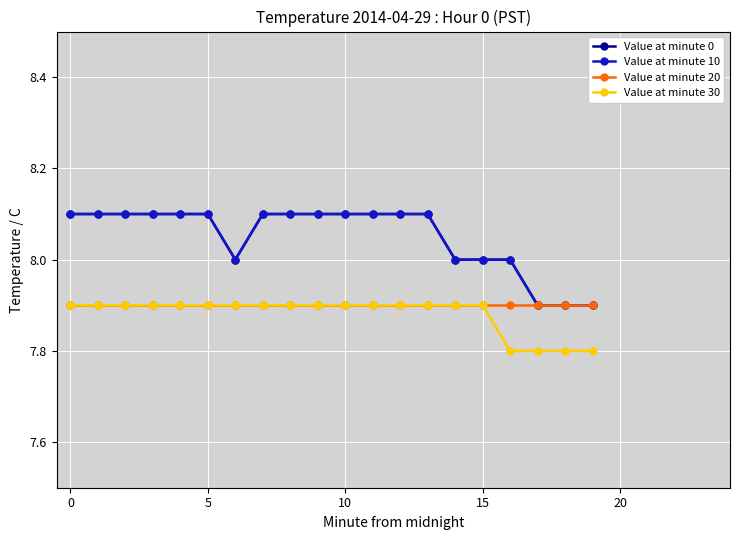

True or false: Value at minute 10 and Value at minute 30 intersect in this chart.

False